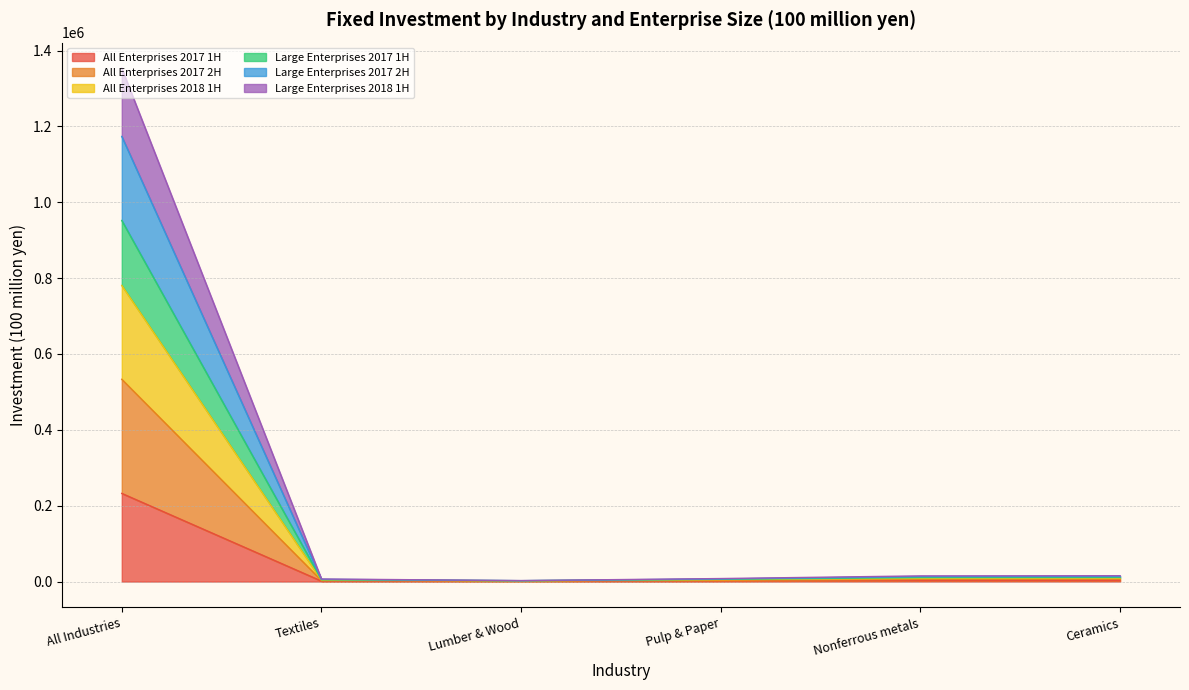

Does the chart have visible grid lines?

Yes